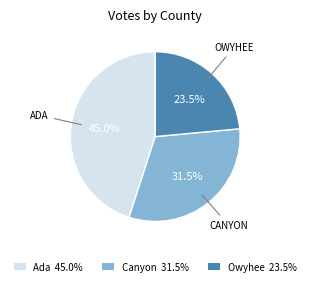

What percentage is the Ada slice, to the nearest percent?

45%